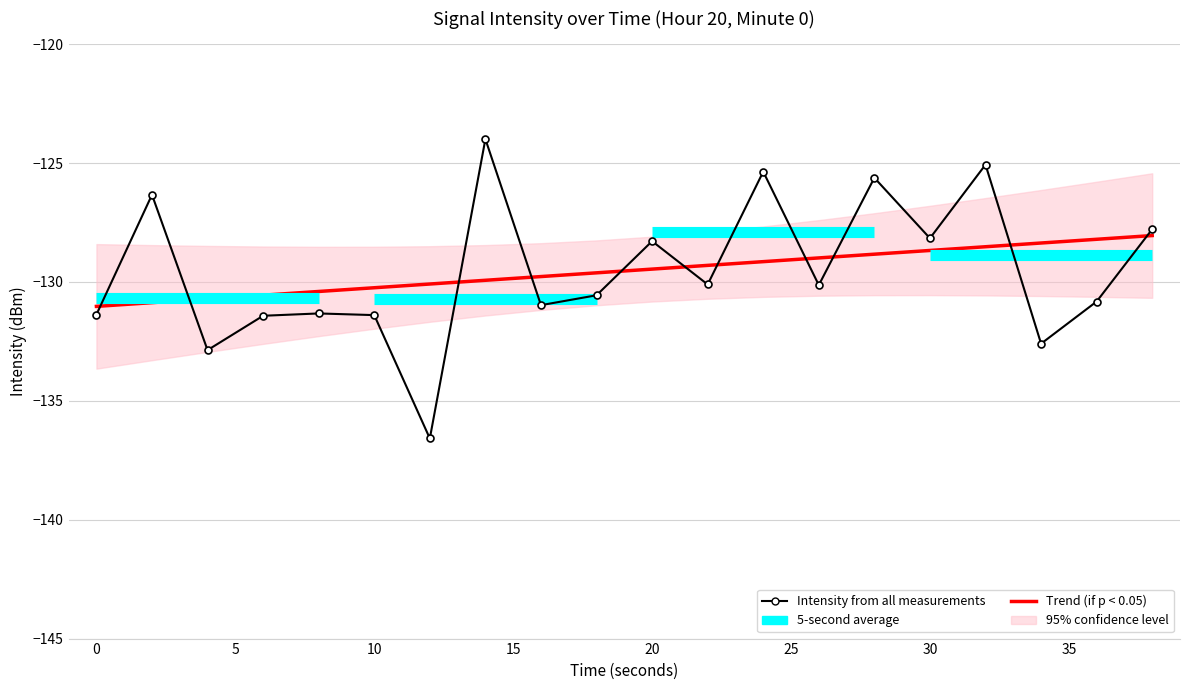

True or false: Trend (if p < 0.05) has more than 2 interior local peaks.

False